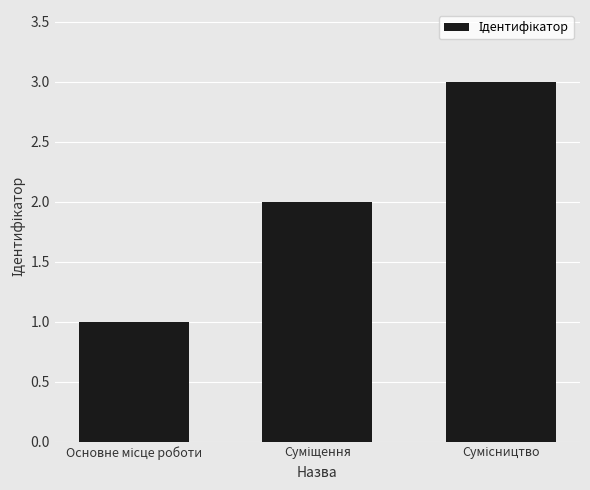

What is the greatest value displayed?

3